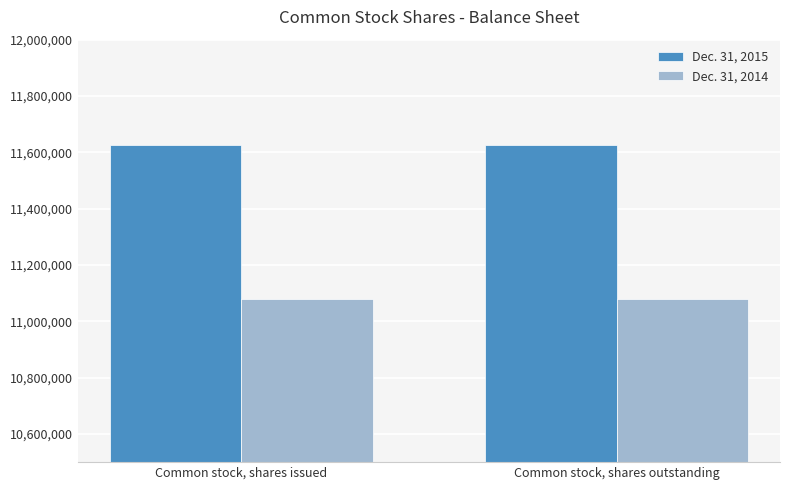

What value does the Dec. 31, 2014 series have at Common stock, shares issued?

11077750